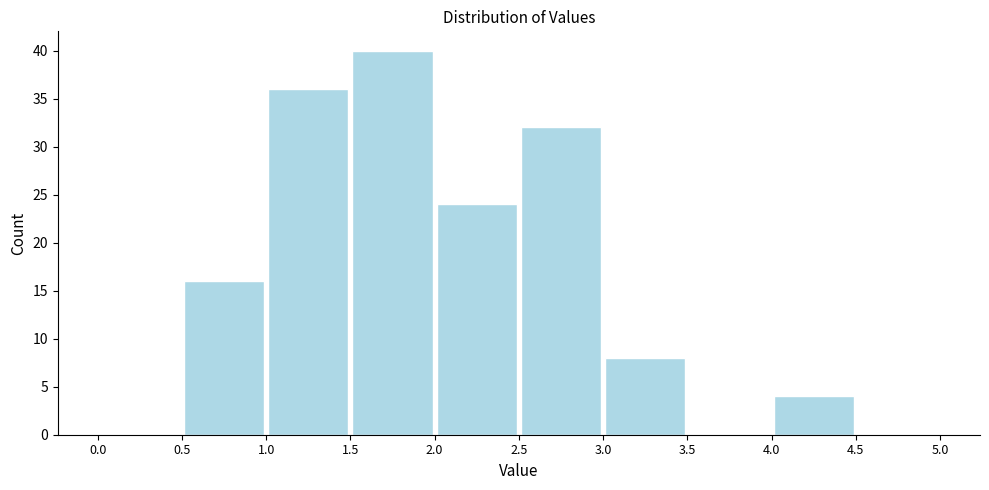

Reading left to right, list every bar in this chart as the range it spans on the x-axis followed by its height. The values are not printed on the chart, so give them approximately, as read against the axis.

0.0 to 0.5: 0
0.5 to 1.0: 16
1.0 to 1.5: 36
1.5 to 2.0: 40
2.0 to 2.5: 24
2.5 to 3.0: 32
3.0 to 3.5: 8
3.5 to 4.0: 0
4.0 to 4.5: 4
4.5 to 5.0: 0